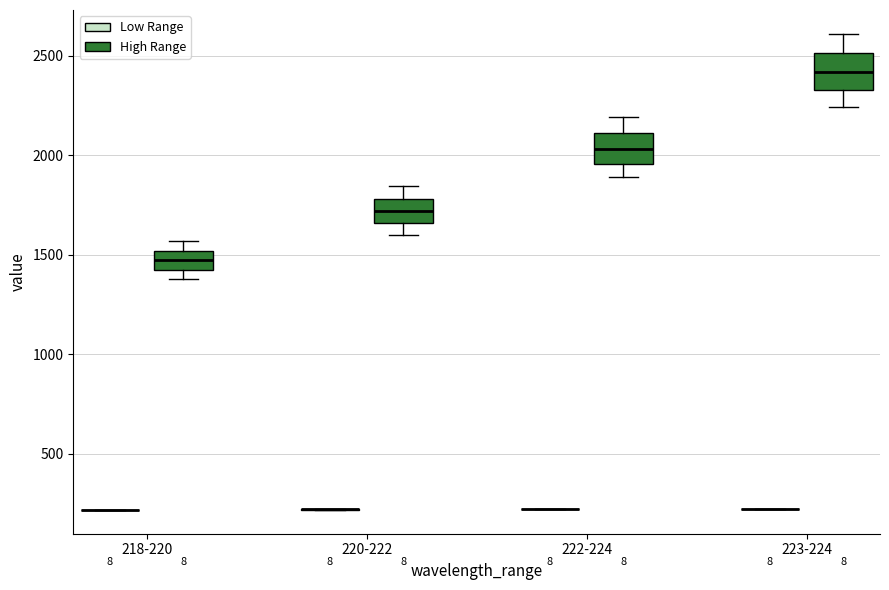

Reading left to right, read every box against the y-axis: the position of its median line, the range the box covers, and the ends of its whiskers. The values are not printed on the chart, so give them approximately, as read against the axis.

218-220 (Low Range): box collapsed to a line at 200, whiskers 200 to 200
218-220 (High Range): median 1450, box 1400 to 1500, whiskers 1400 (just below the box's lower edge) to 1550
220-222 (Low Range): box collapsed to a line at 200, whiskers 200 to 200
220-222 (High Range): median 1700, box 1650 to 1800, whiskers 1600 to 1850
222-224 (Low Range): box collapsed to a line at 200, whiskers 200 to 200
222-224 (High Range): median 2050, box 1950 to 2100, whiskers 1900 to 2200
223-224 (Low Range): box collapsed to a line at 200, whiskers 200 to 200
223-224 (High Range): median 2400, box 2350 to 2500, whiskers 2250 to 2600